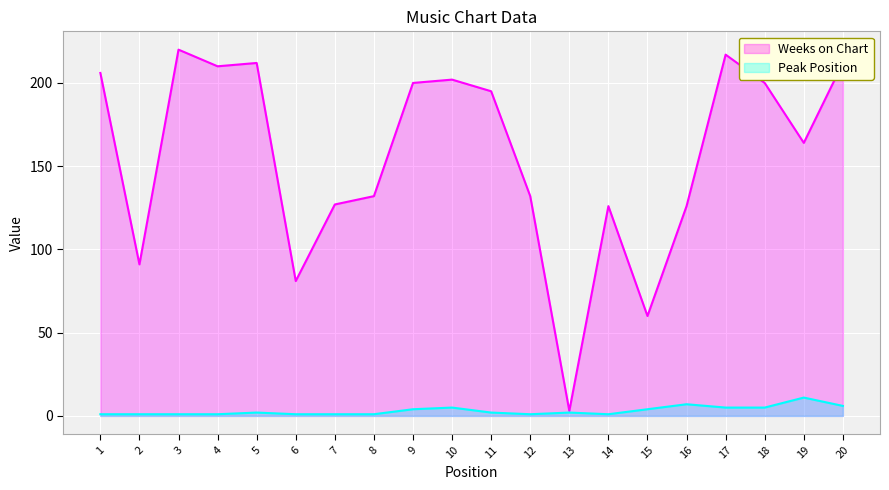

What is the difference between the Weeks on Chart values at 19 and 18?

36